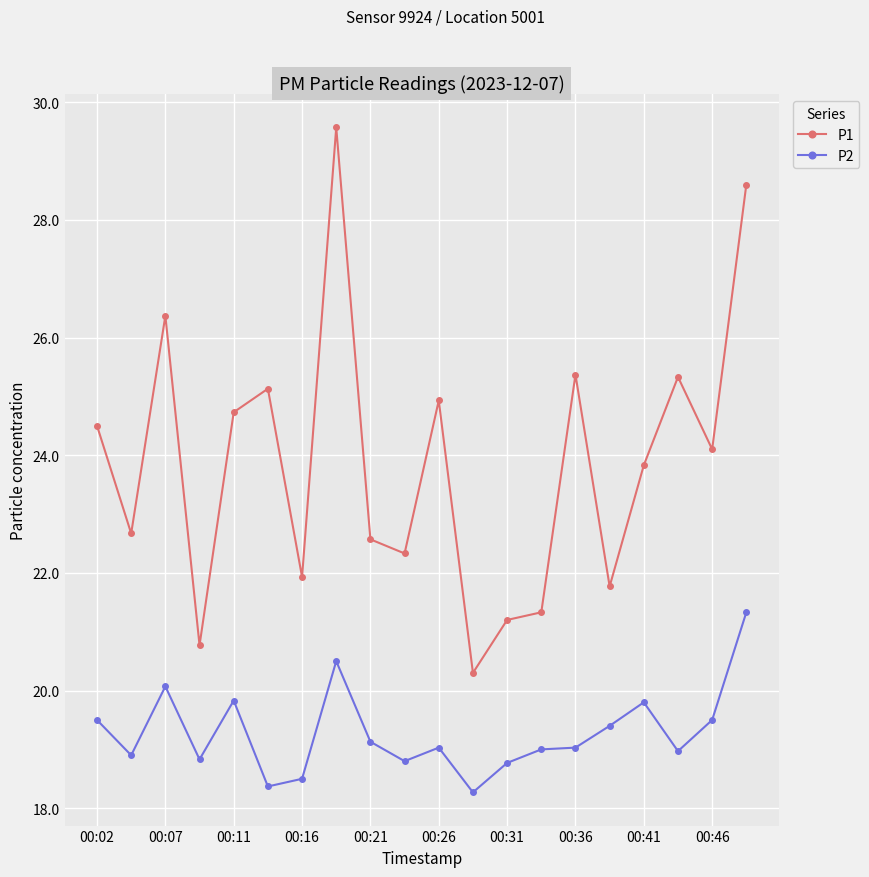

True or false: P2 and P1 intersect in this chart.

False